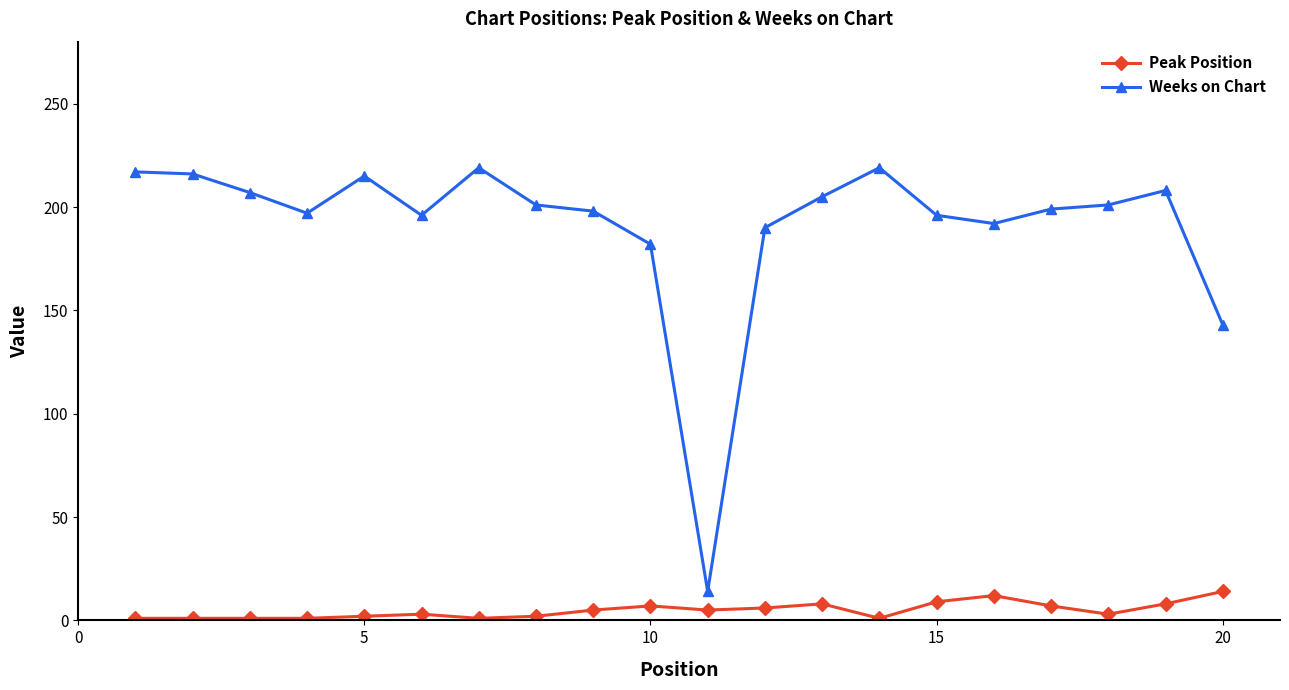

True or false: Peak Position and Weeks on Chart intersect in this chart.

False